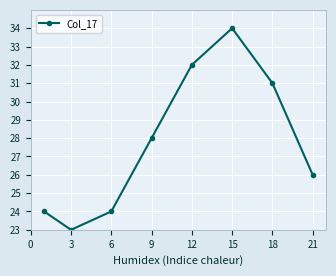

How many lines are shown in the chart?

1